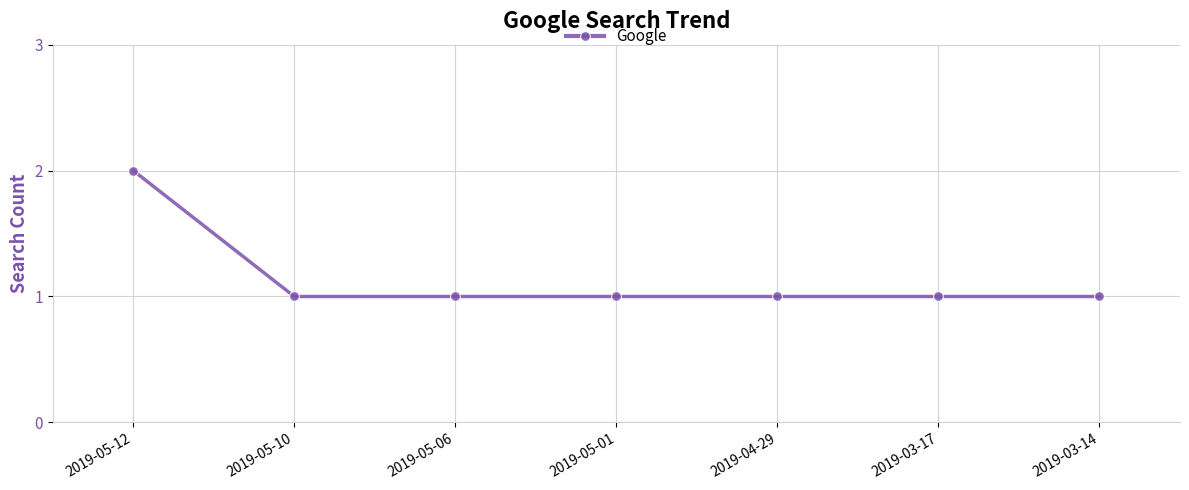

Reading left to right, what are all the values shown in this chart?

2	1	1	1	1	1	1